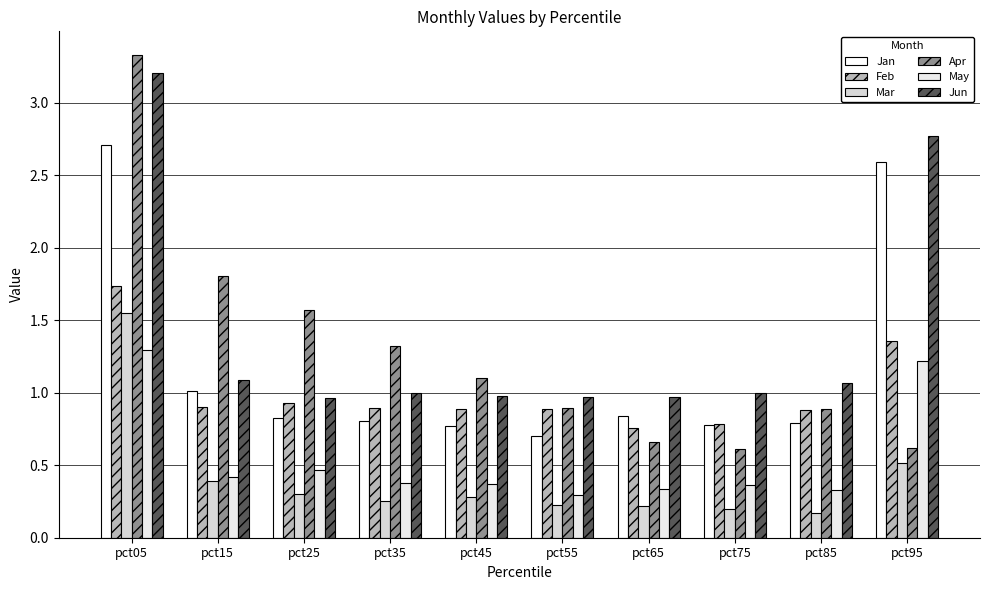

How many categories are shown in the chart?

10